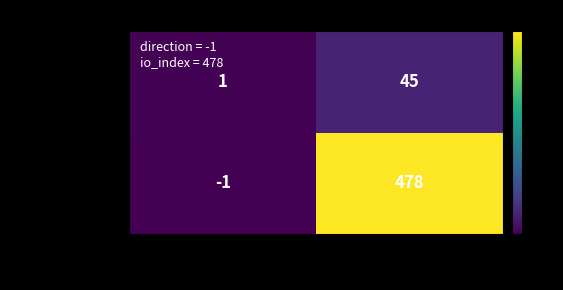

The value of 41f85ca7...64af at direction is 0. True or false?

False